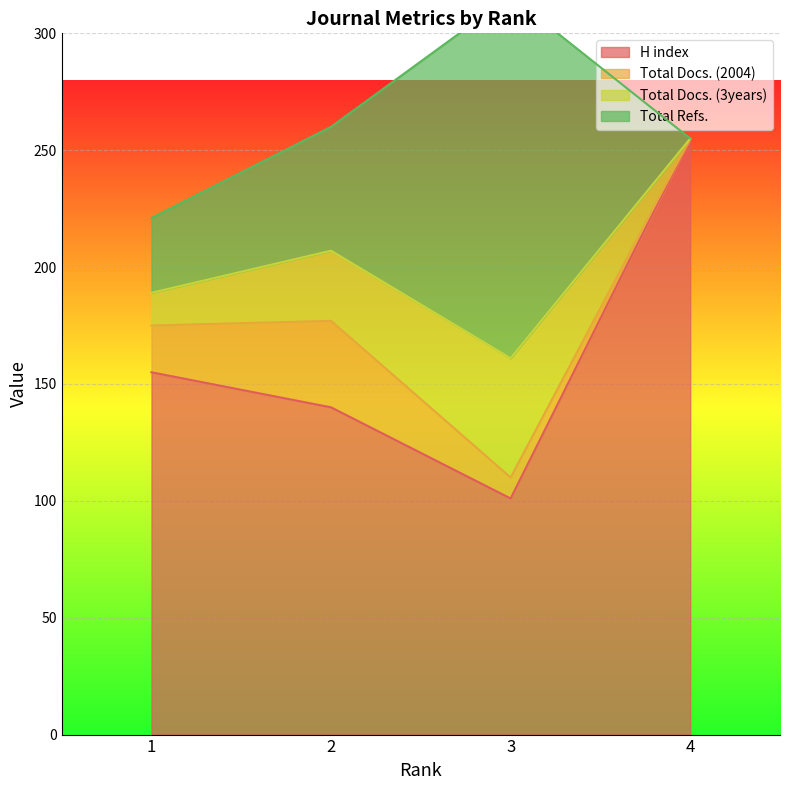

True or false: Total Refs. has more than 1 interior local peaks.

False